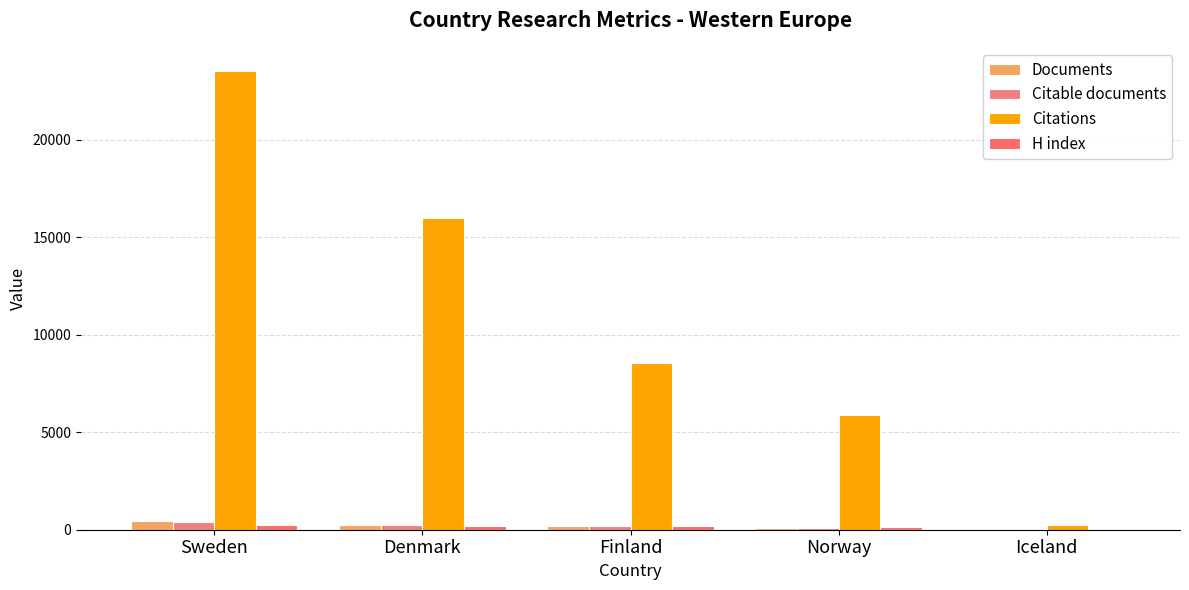

What are all the series names shown in the legend?

Documents, Citable documents, Citations, H index